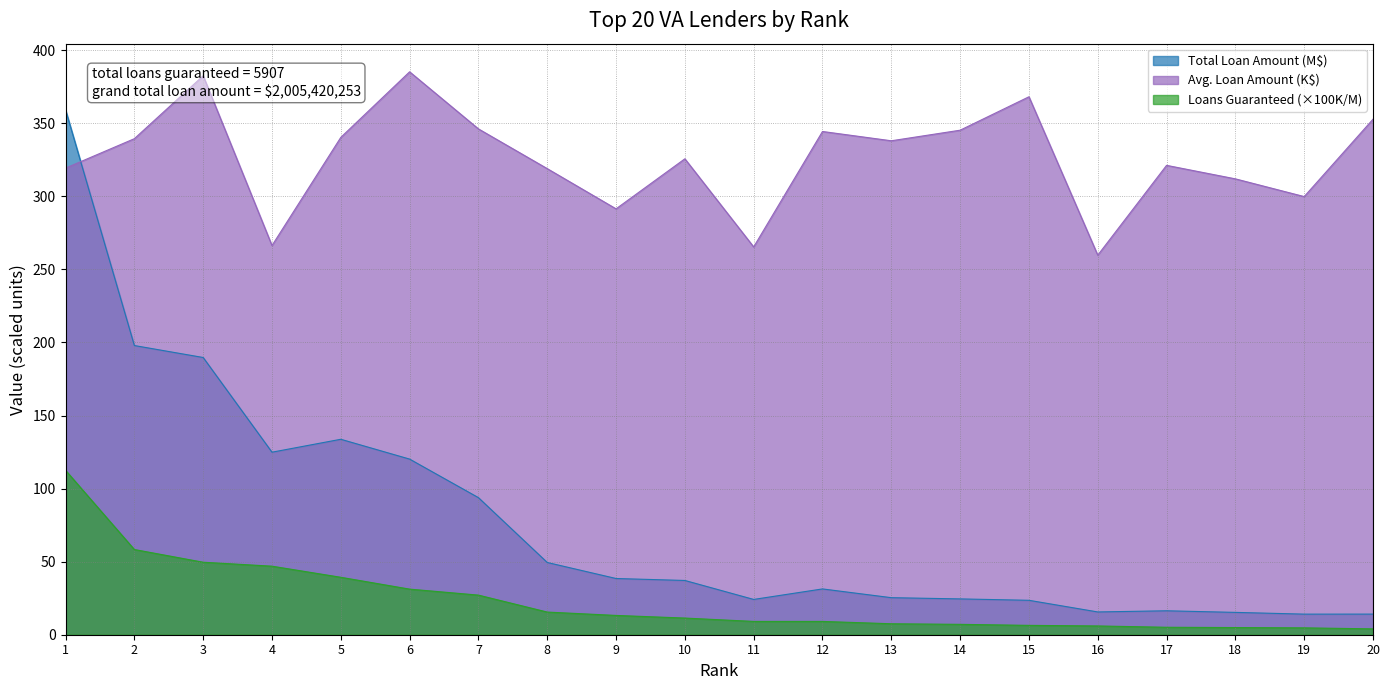

Is it true that Loans Guaranteed equals 11.1 at 7?

False